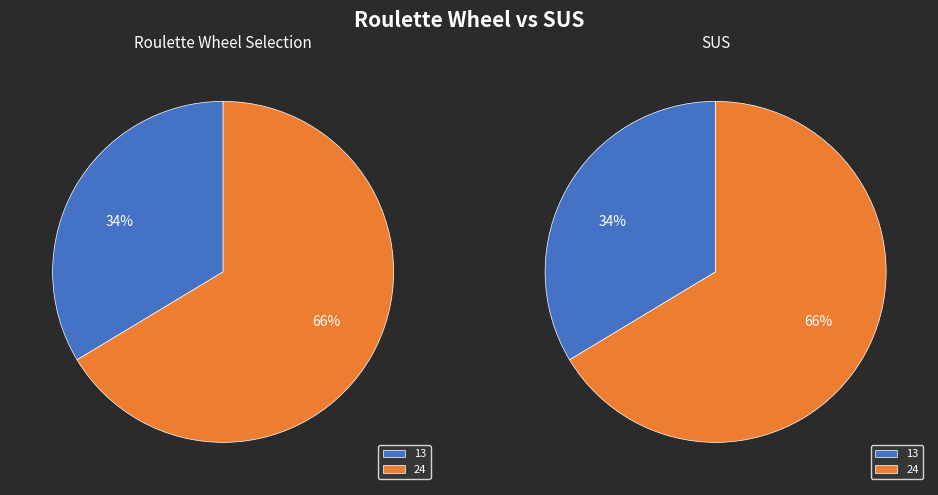

To the nearest percent, what percentage of the pie is 24?

66%